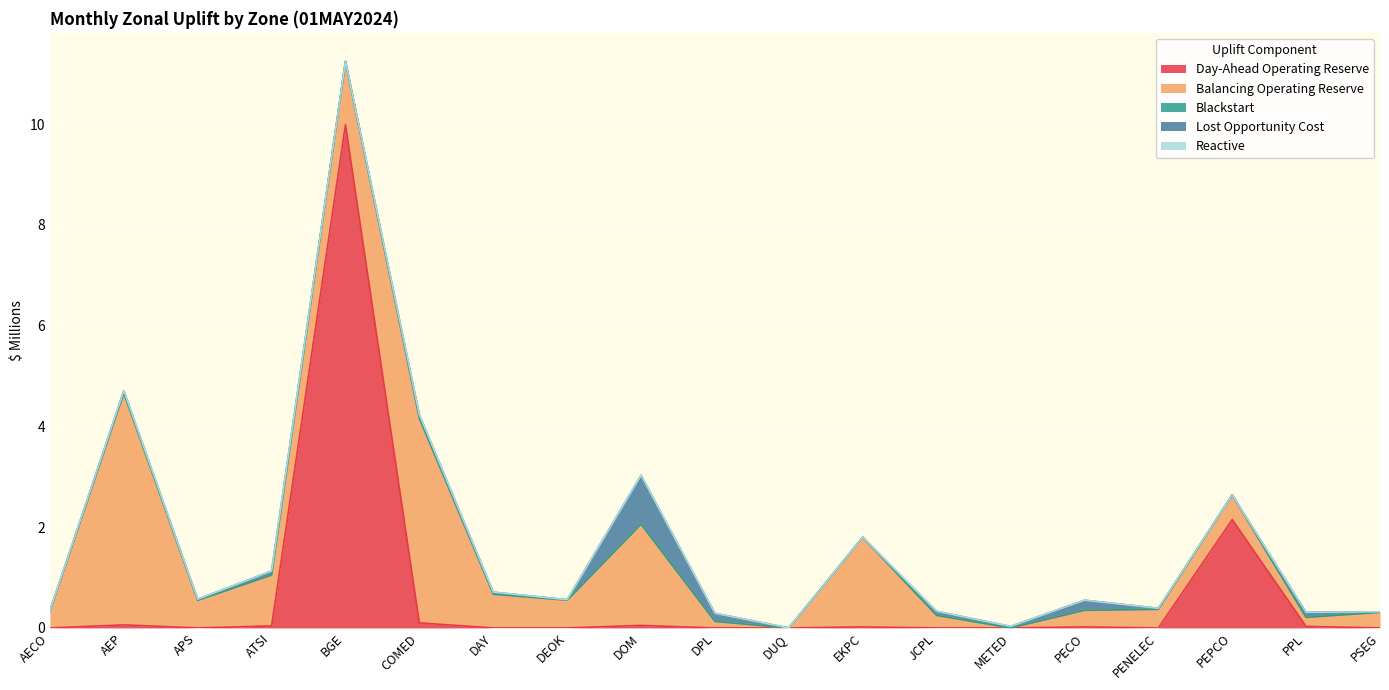

Which category has the lowest value in the Blackstart series?

AECO